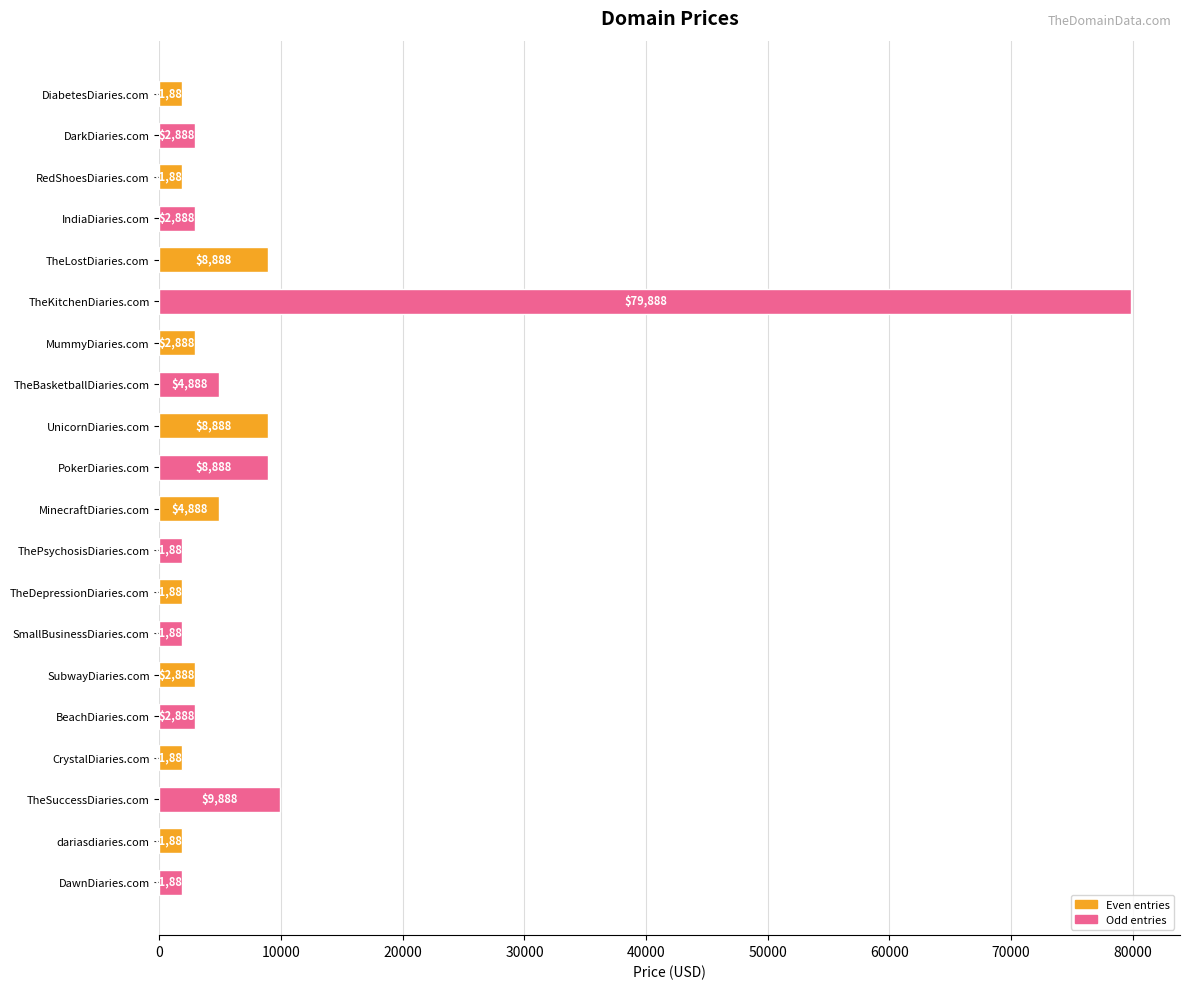

How many series are shown in this chart?

1